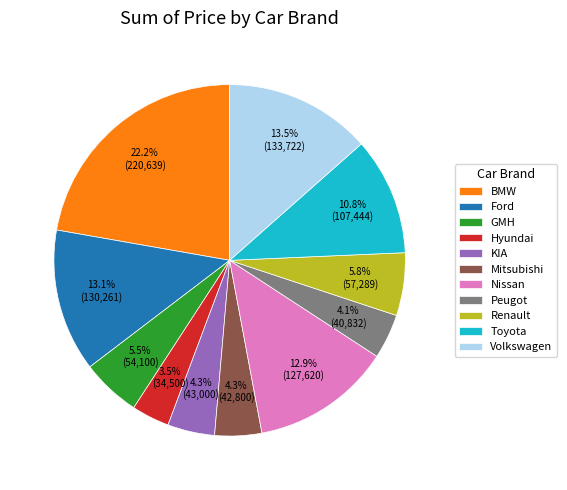

What is the smallest slice in the pie chart?

Hyundai